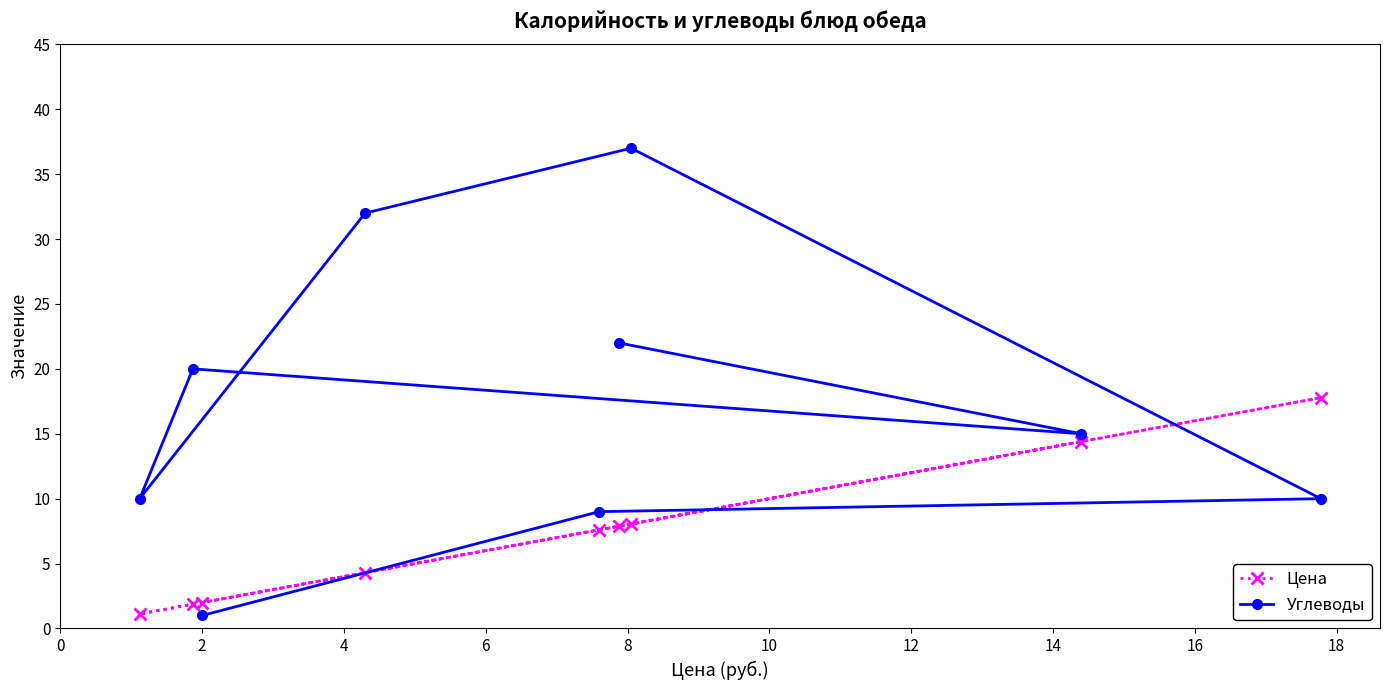

How many intersections are there between Цена and Углеводы?

3